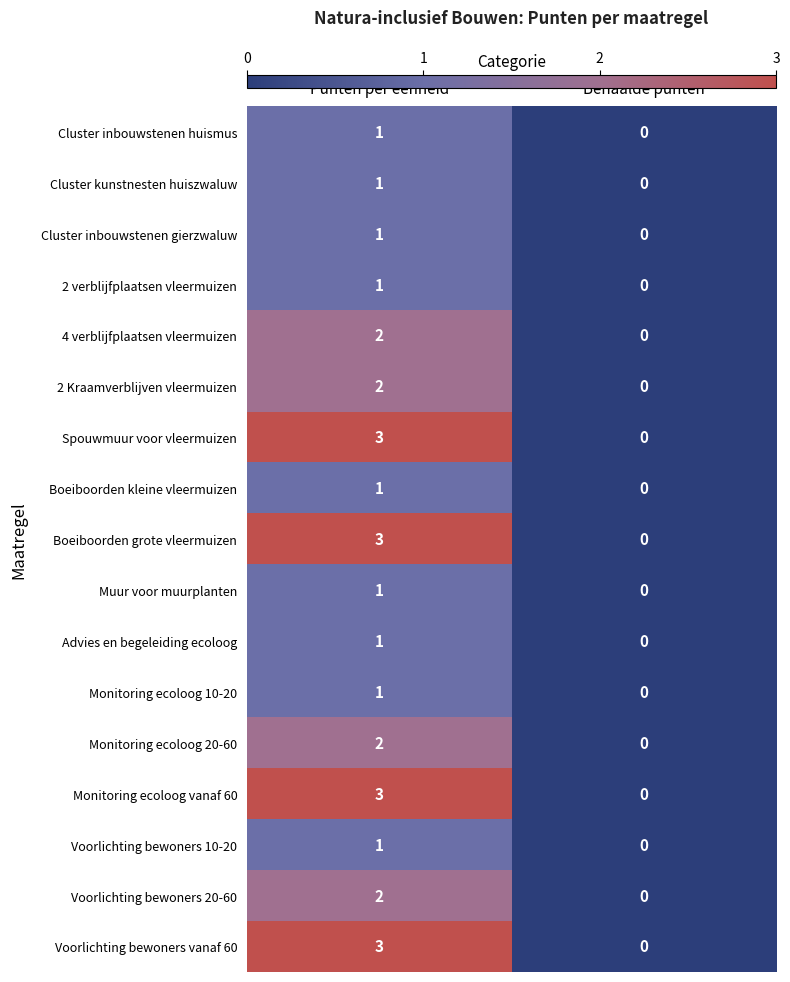

Rank the categories by Monitoring ecoloog 10-20 value from lowest to highest.

Behaalde punten, Punten per eenheid